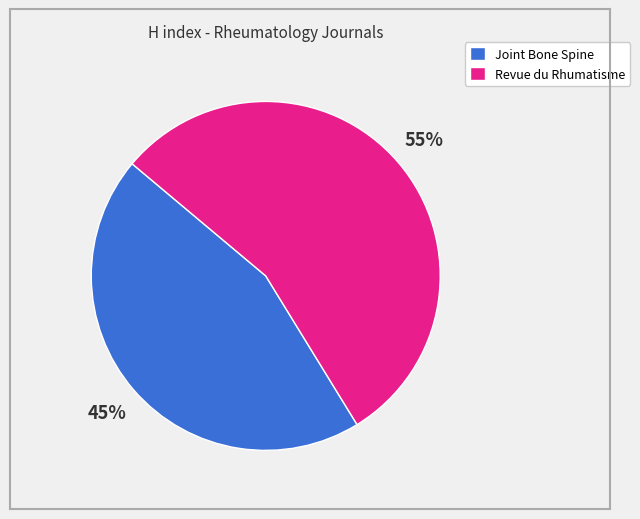

Which category has the smallest portion of the pie?

Joint Bone Spine